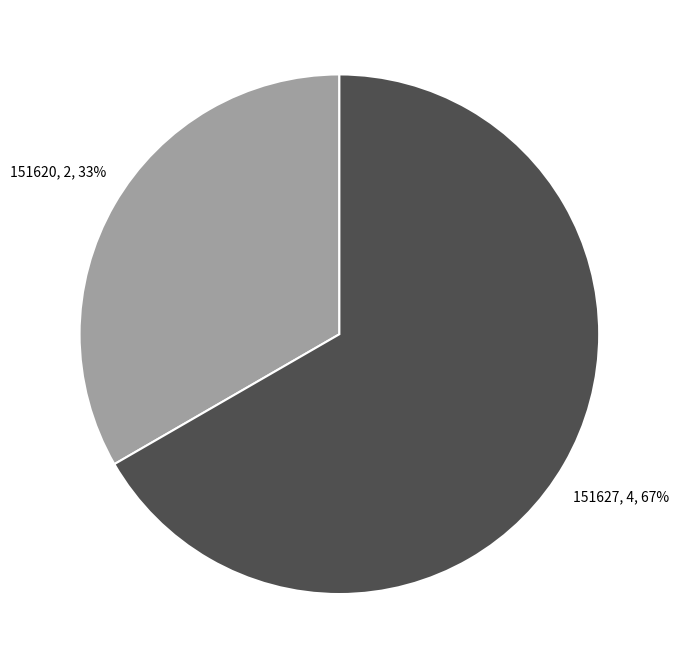

To the nearest percent, what is the average slice percentage?

50%